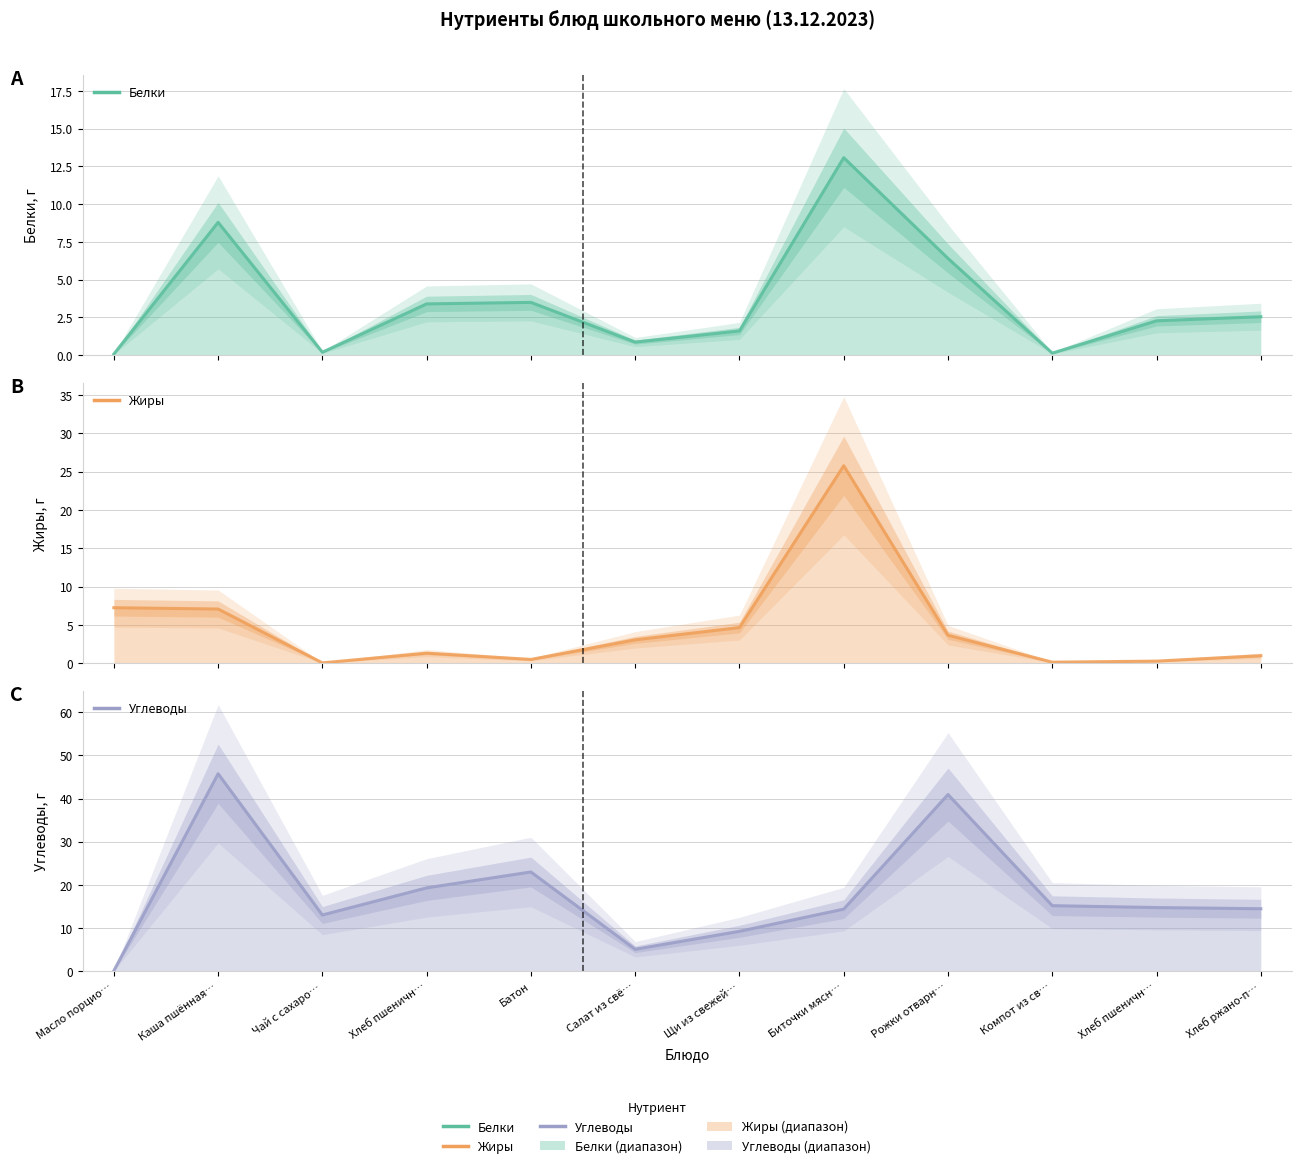

Which series changed the most between Хлеб пшеничн… and Компот из св…?

Углеводы